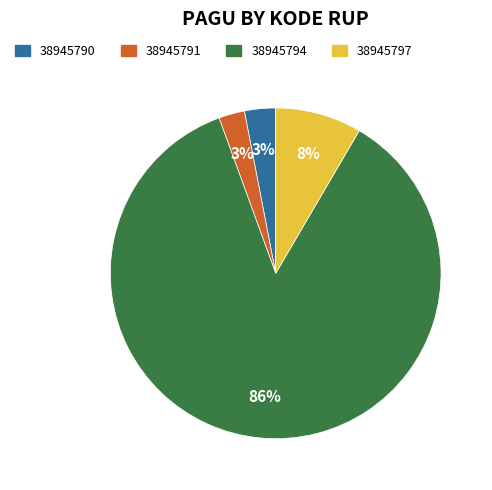

Which has a higher value, 38945797 or 38945790?

38945797